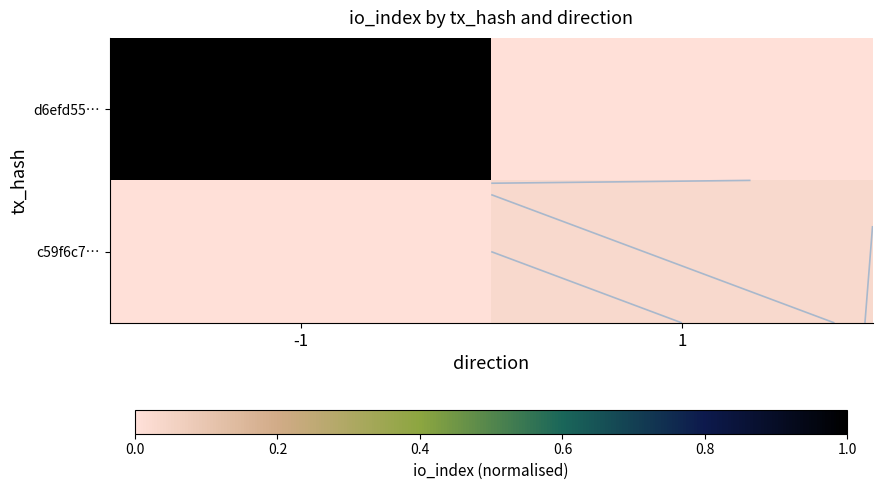

Which series has the largest total across all categories?

d6efd55…